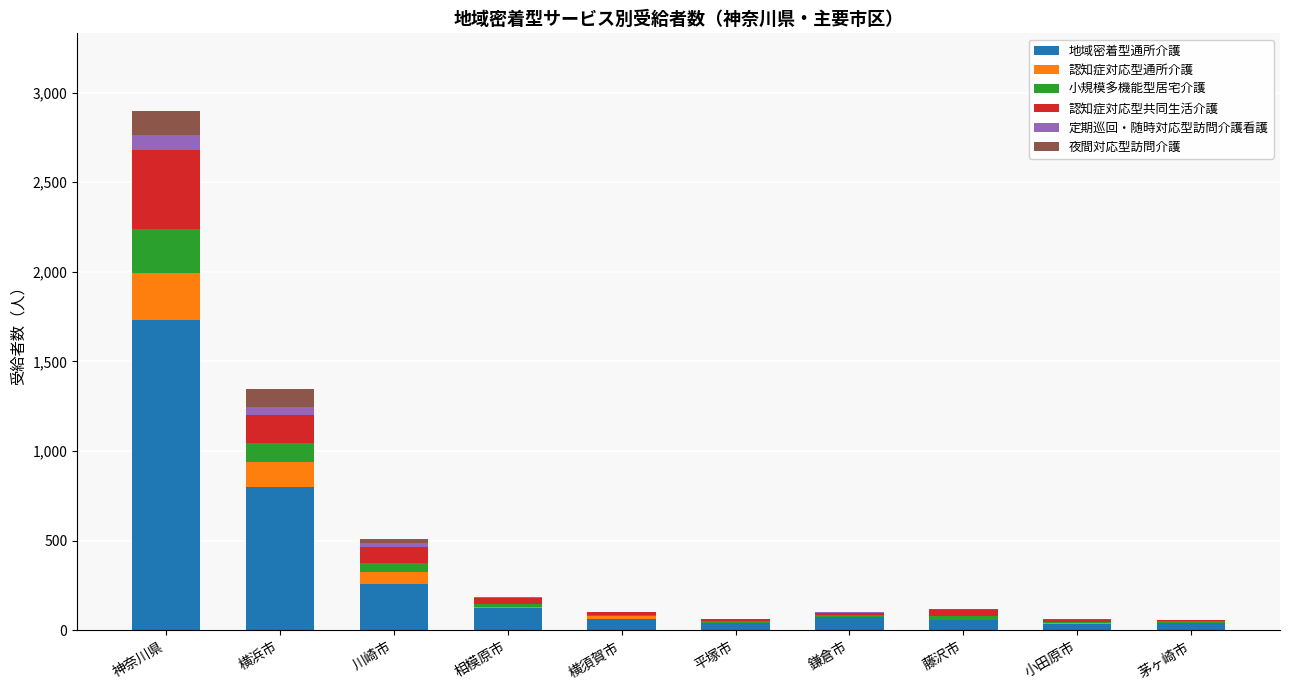

What is the total value across all series at 神奈川県?

2896